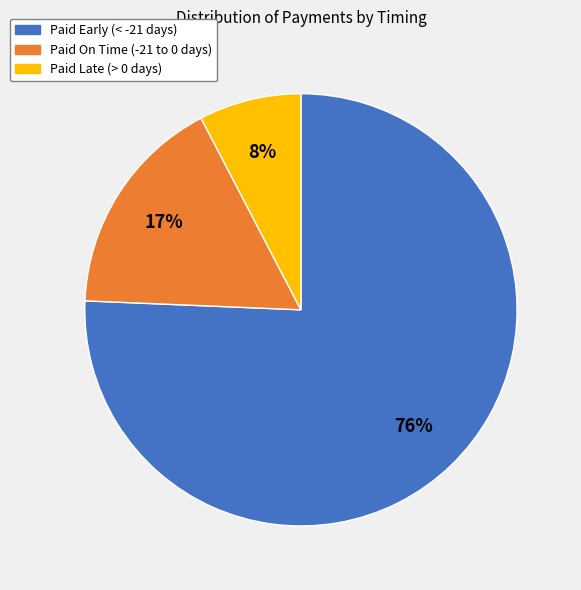

Is it true that Paid Late (> 0 days) is 21% of the pie?

False